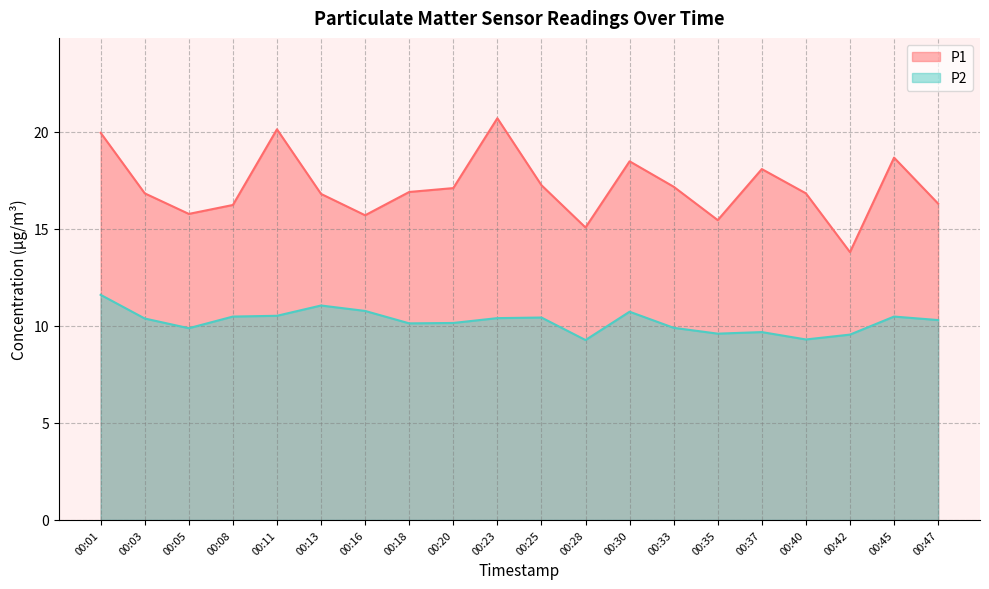

The value of P2 at 00:03 is 18.6. True or false?

False